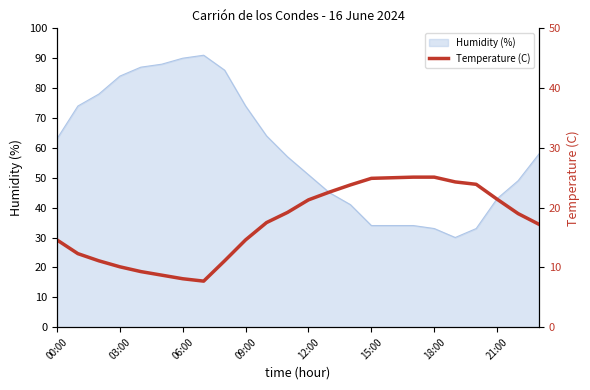

The Humidity (%) series shows 108 at 00:00. True or false?

False